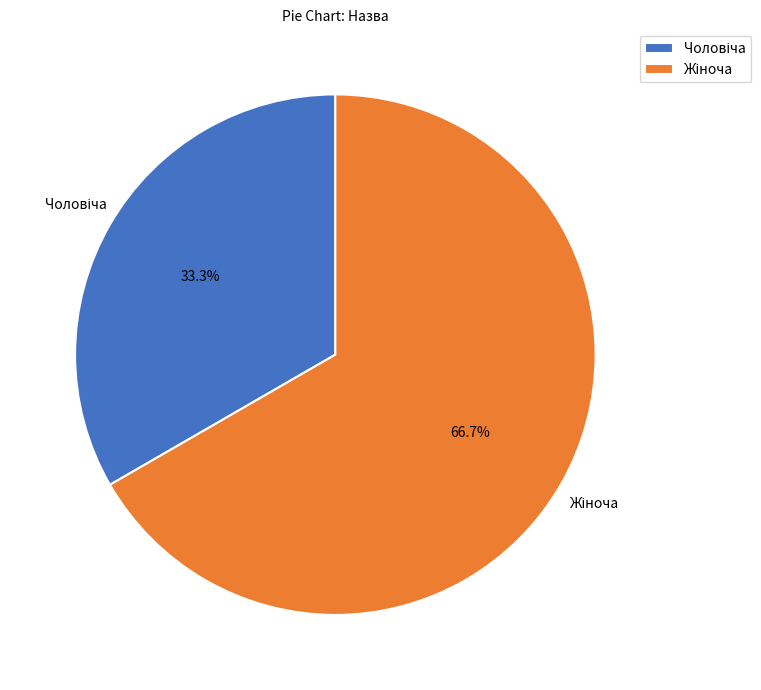

Is there a majority slice in this chart?

Yes